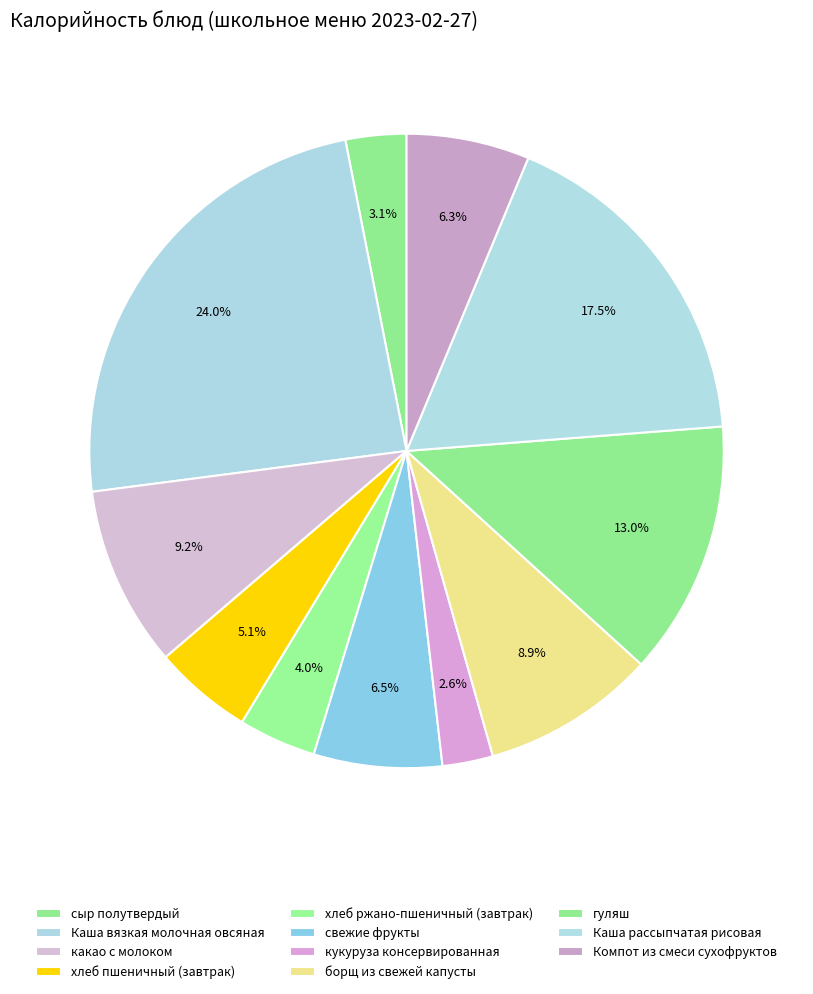

How many segments does this pie chart have?

11